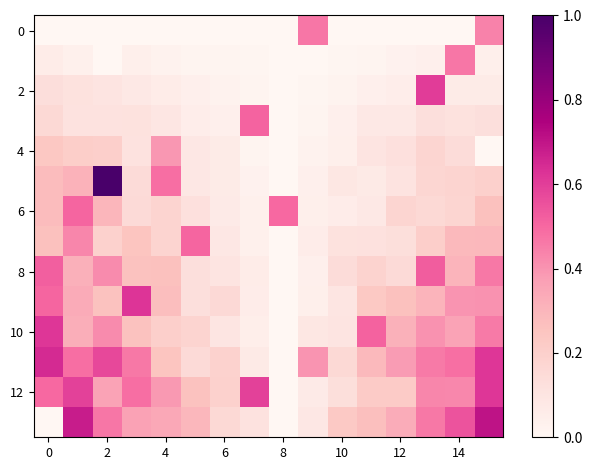

How many distinct data groups are displayed?

14